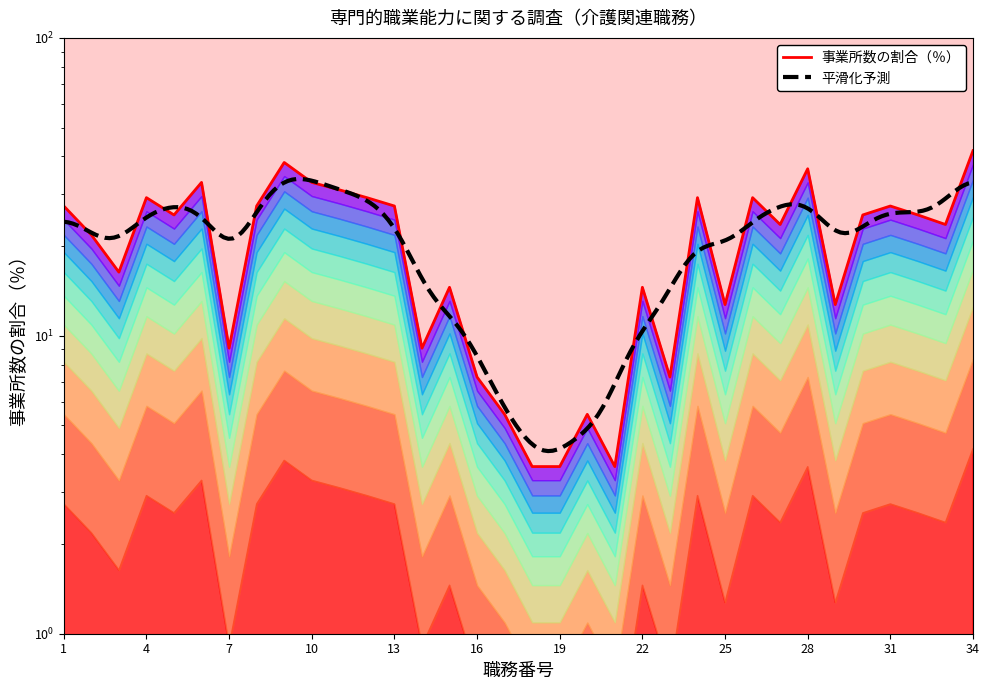

Rank the categories by value from lowest to highest.

18, 19, 21, 17, 20, 16, 23, 7, 14, 25, 29, 15, 22, 3, 2, 27, 33, 5, 30, 32, 1, 8, 13, 31, 4, 12, 24, 26, 11, 6, 10, 28, 9, 34